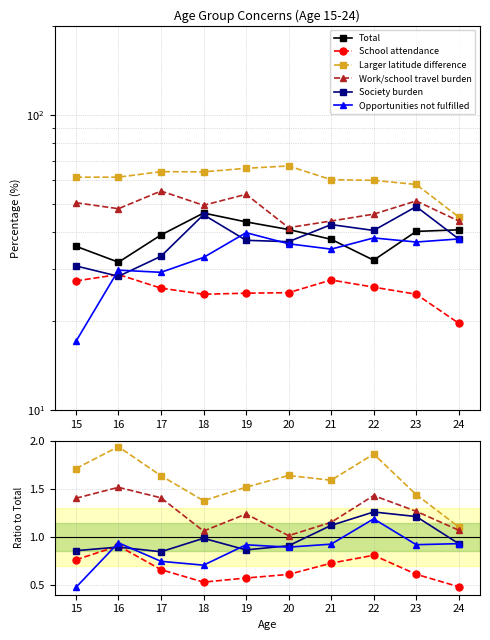

Count the number of categories in the chart.

10